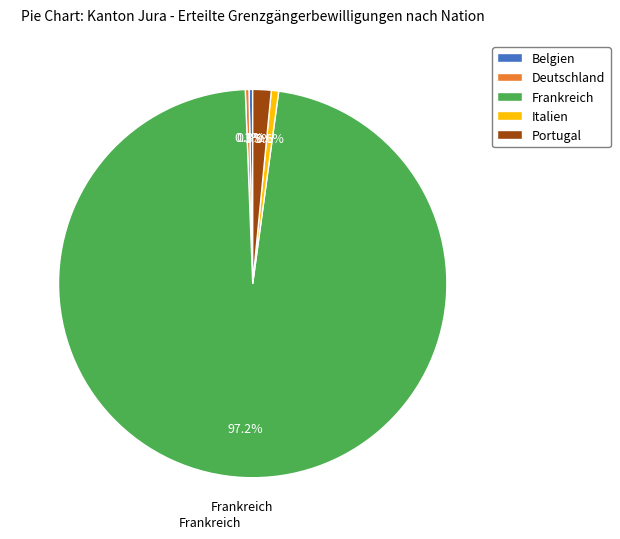

Does Frankreich account for over 50% of the chart?

Yes